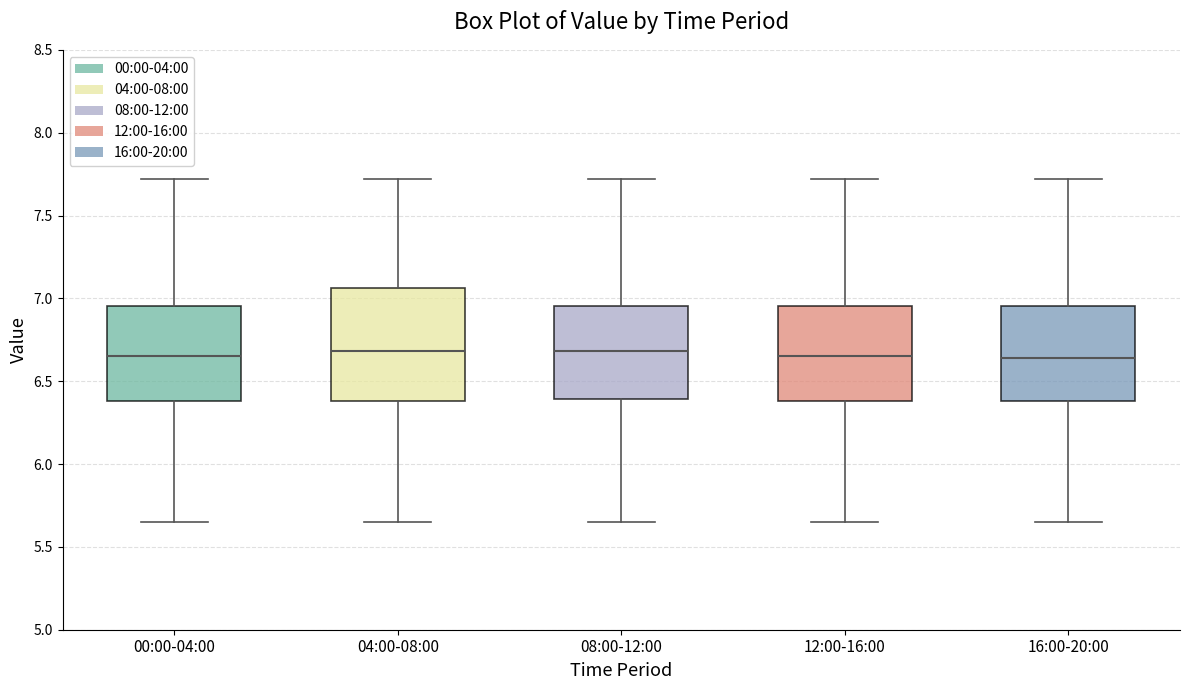

Which box is the tallest, from its lower edge to its upper edge?

04:00-08:00